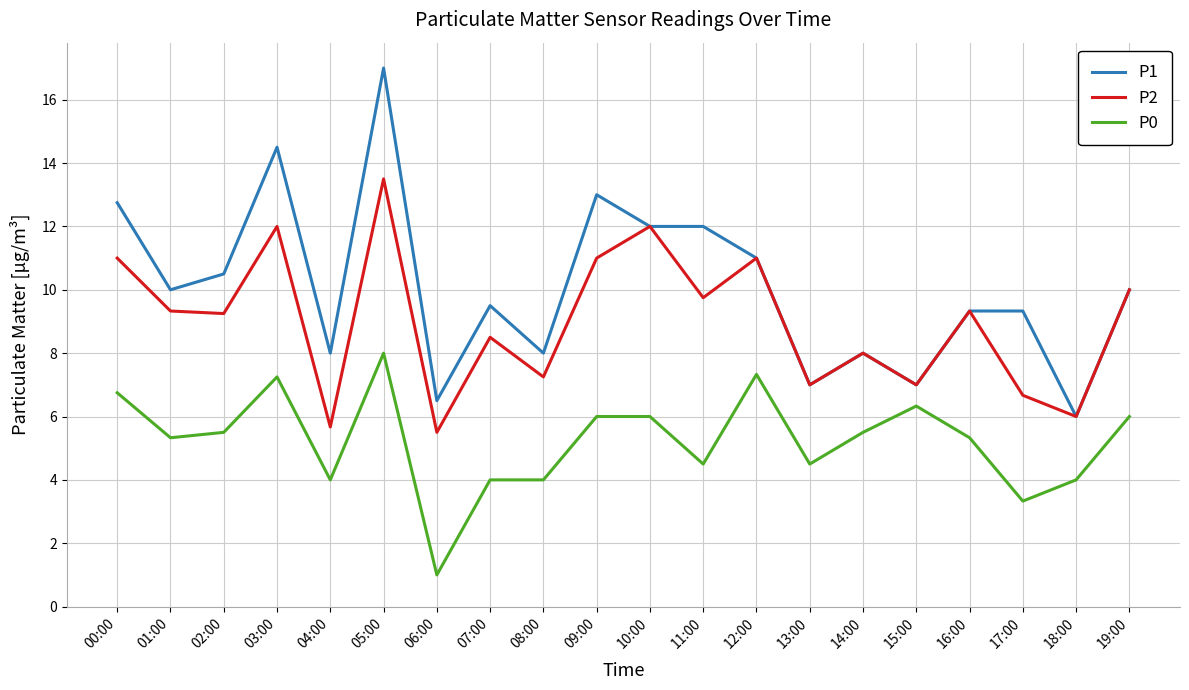

Does the chart display data point markers on the line(s)?

No